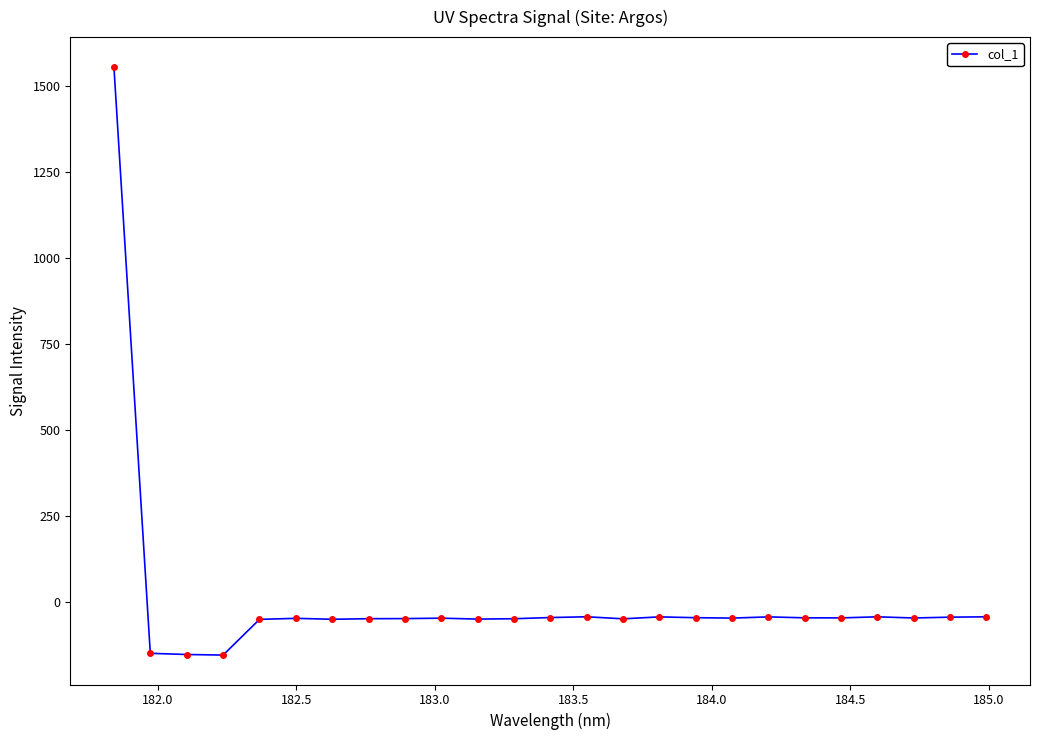

What is the sum of all values?

149.1